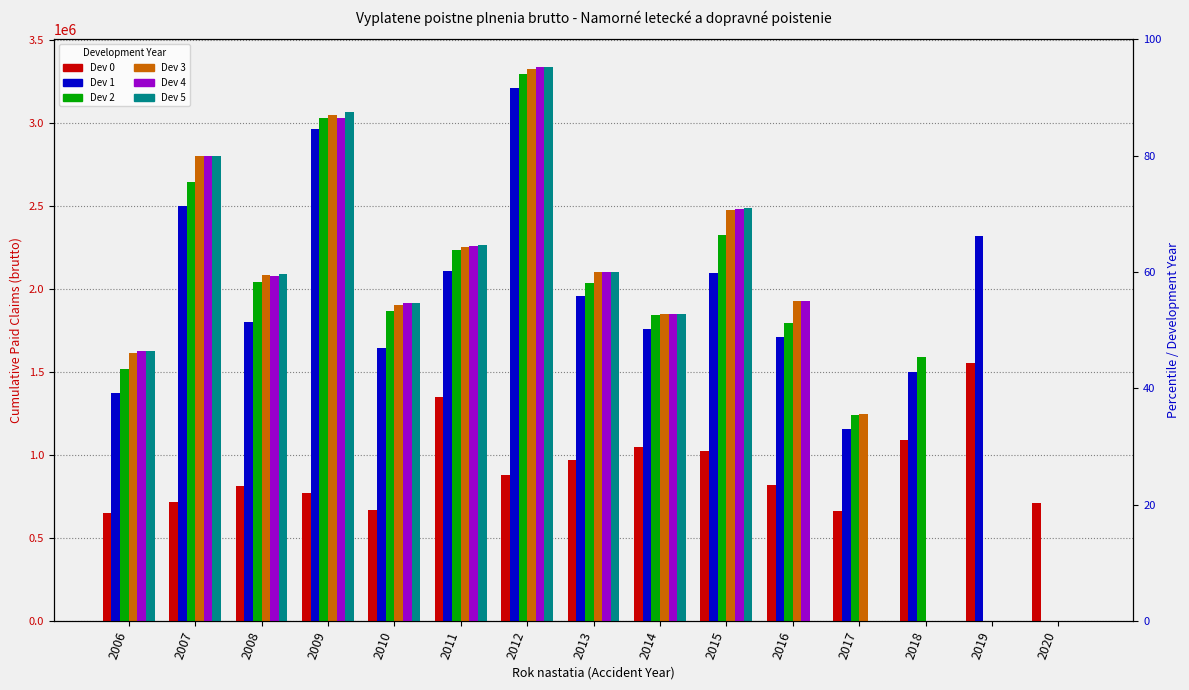

At which category is the sum across all series the highest?

2012